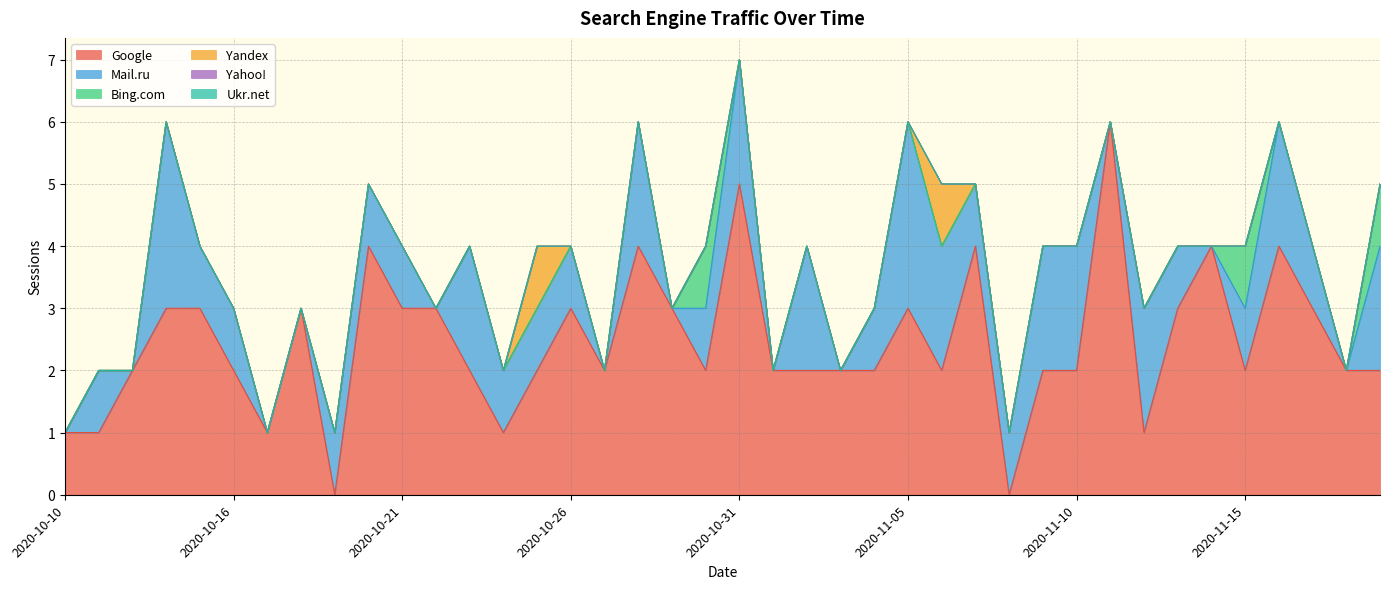

Which series changed the most between 2020-11-06 and 2020-11-08?

Google